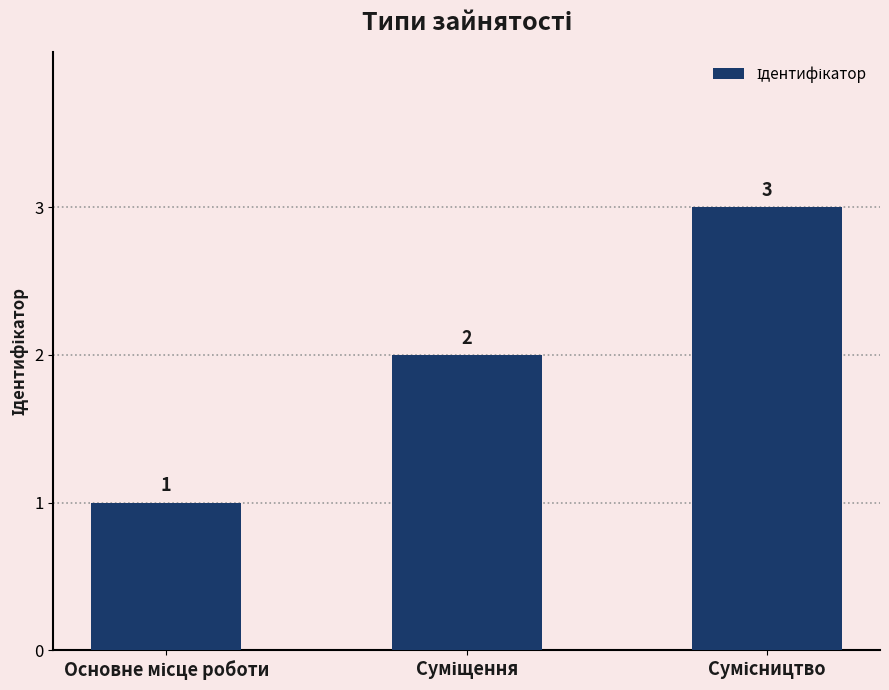

What is the maximum value shown in the chart?

3